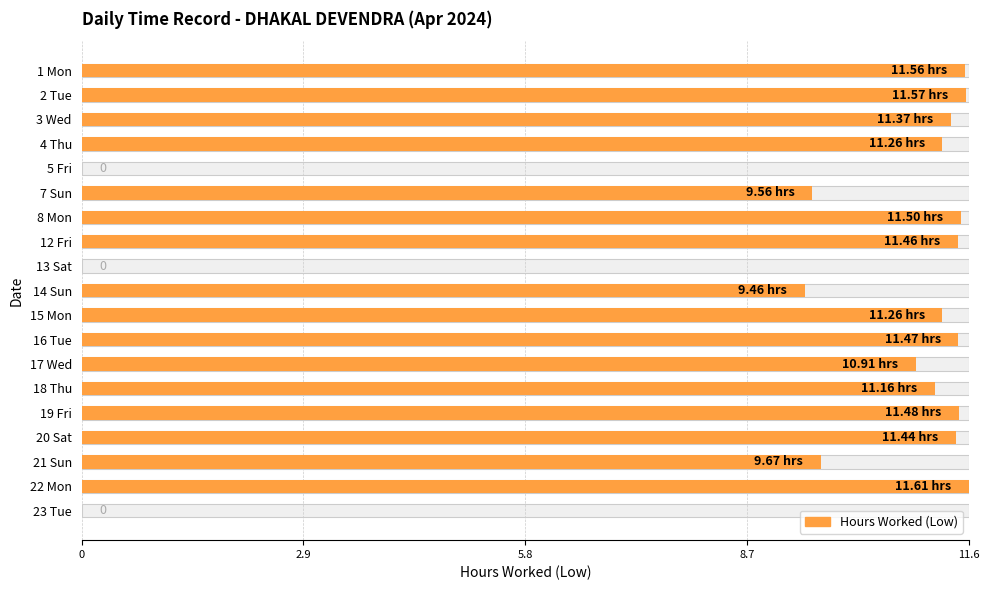

Count the number of values greater than 0.

16